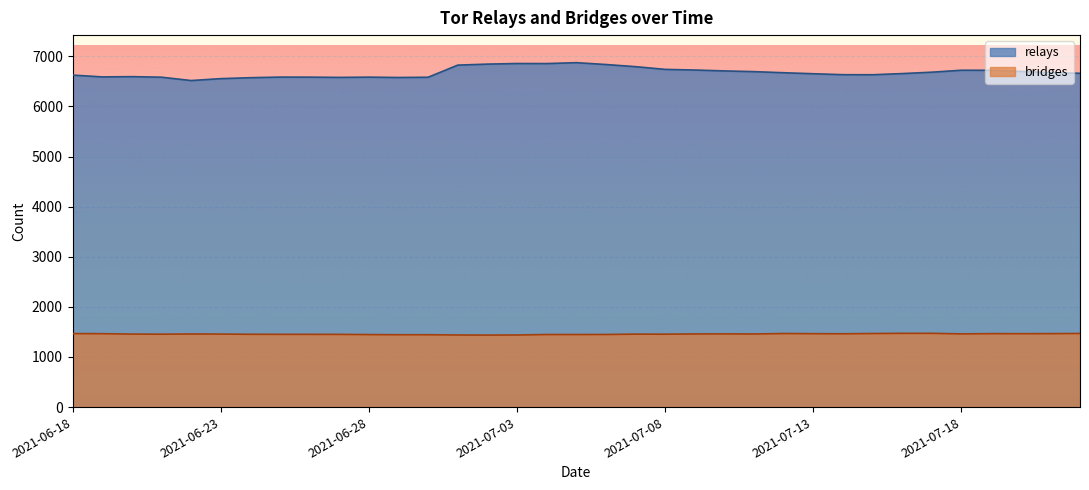

What are all the series names shown in the legend?

relays, bridges